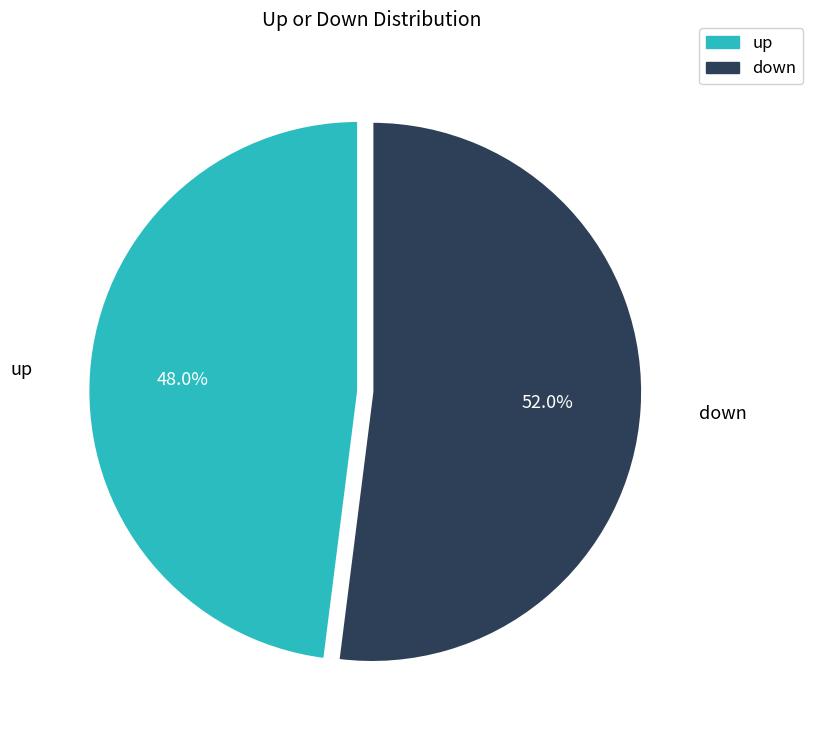

To the nearest percent, what is the combined percentage of down and up?

100%